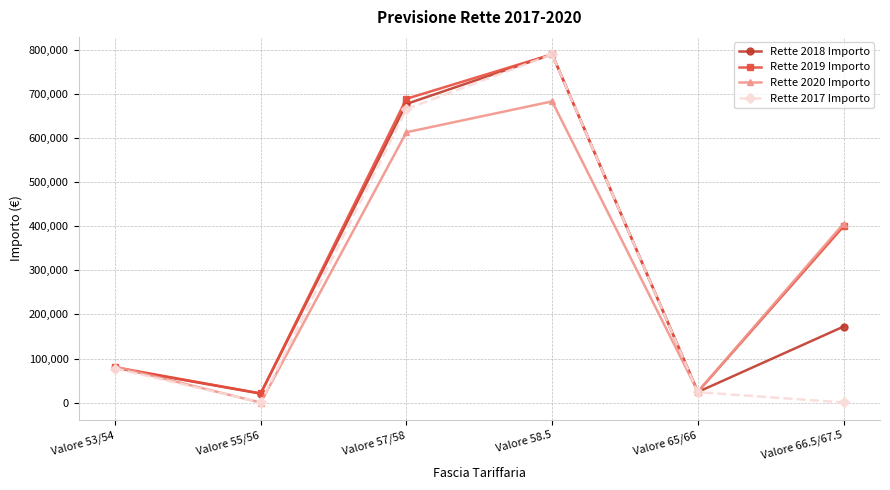

Which series has the widest spread of values?

Rette 2017 Importo